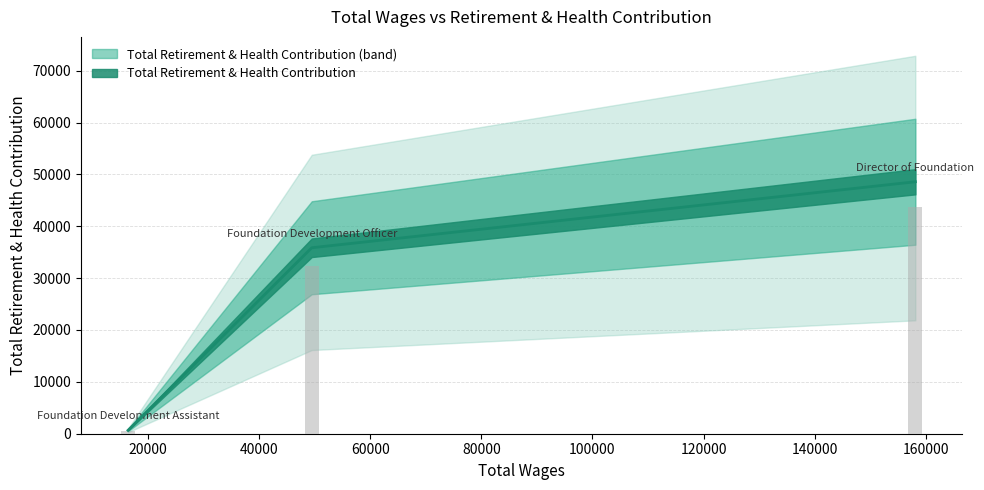

What value does the data have at Director of Foundation, to the nearest 10?

48580